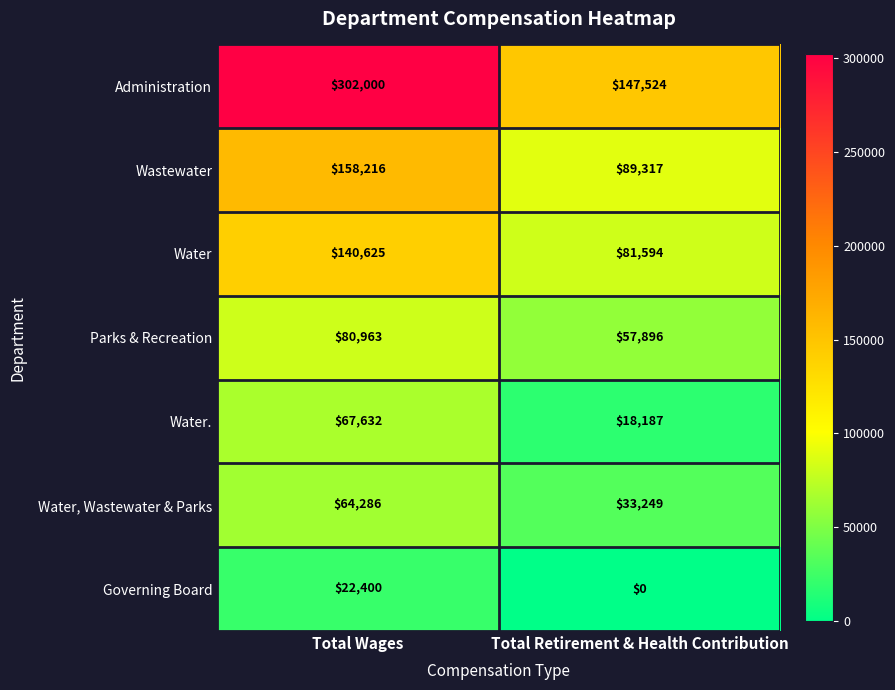

Rank the series at Total Retirement & Health Contribution from highest to lowest value.

Administration, Wastewater, Water, Parks & Recreation, Water, Wastewater & Parks, Water., Governing Board